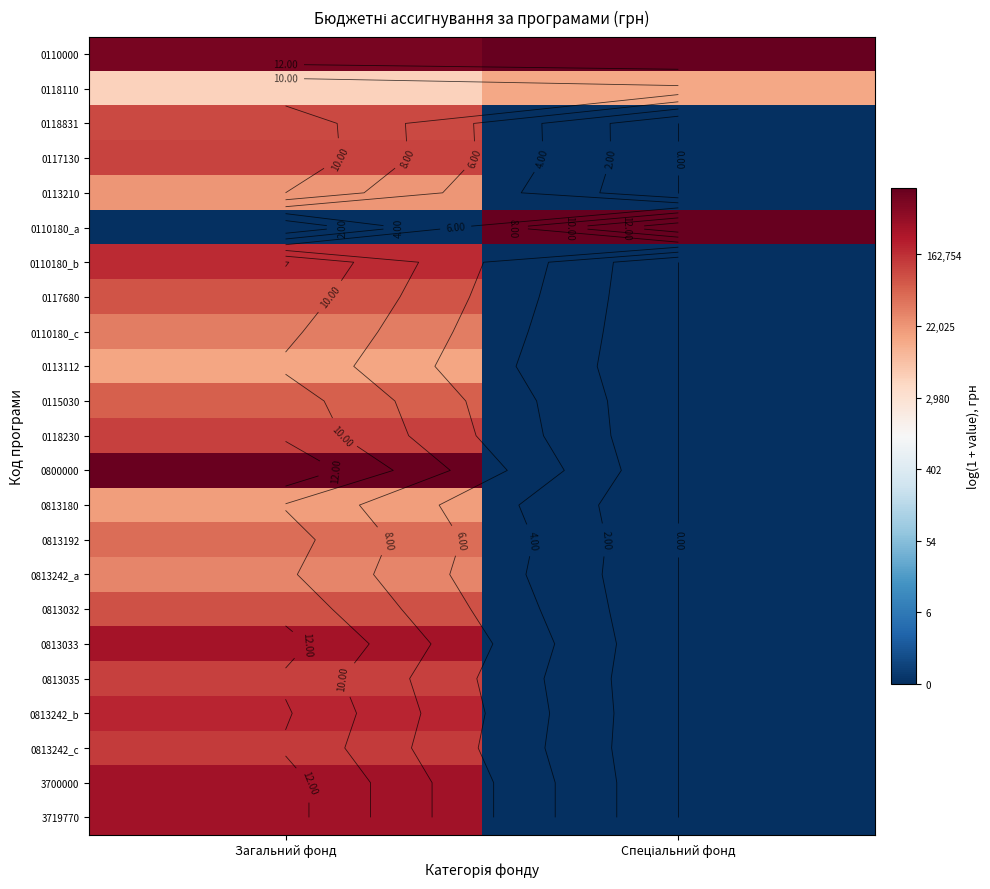

What is the average value of the 0118110 series?

9.1